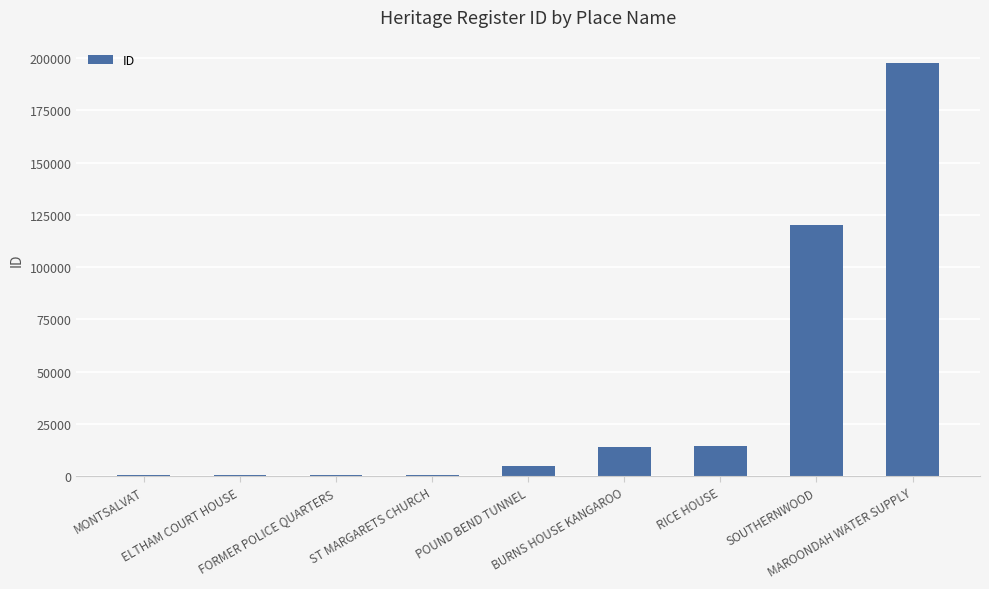

What is the difference between the values at FORMER POLICE QUARTERS and RICE HOUSE?

13841